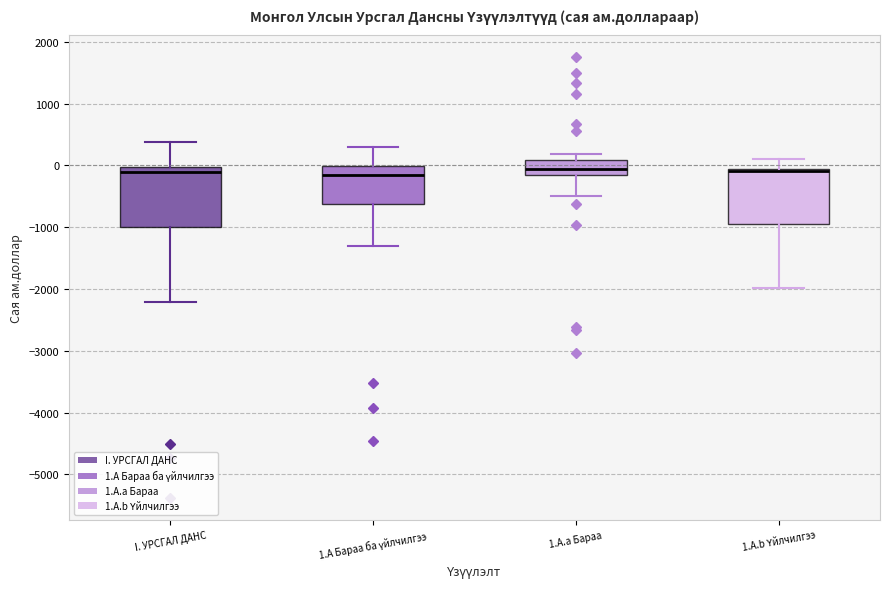

Reading left to right, read every box against the y-axis: the position of its median line, the range the box covers, and the ends of its whiskers. The values are not printed on the chart, so give them approximately, as read against the axis.

I. УРСГАЛ ДАНС: median -100, box -1000 to 0, whiskers -2200 to 400
1.А Бараа ба үйлчилгээ: median -200, box -600 to 0, whiskers -1300 to 300
1.А.а Бараа: median -100, box -200 to 100, whiskers -500 to 200
1.А.b Үйлчилгээ: median -100 (just below the box's upper edge), box -900 to -100, whiskers -2000 to 100